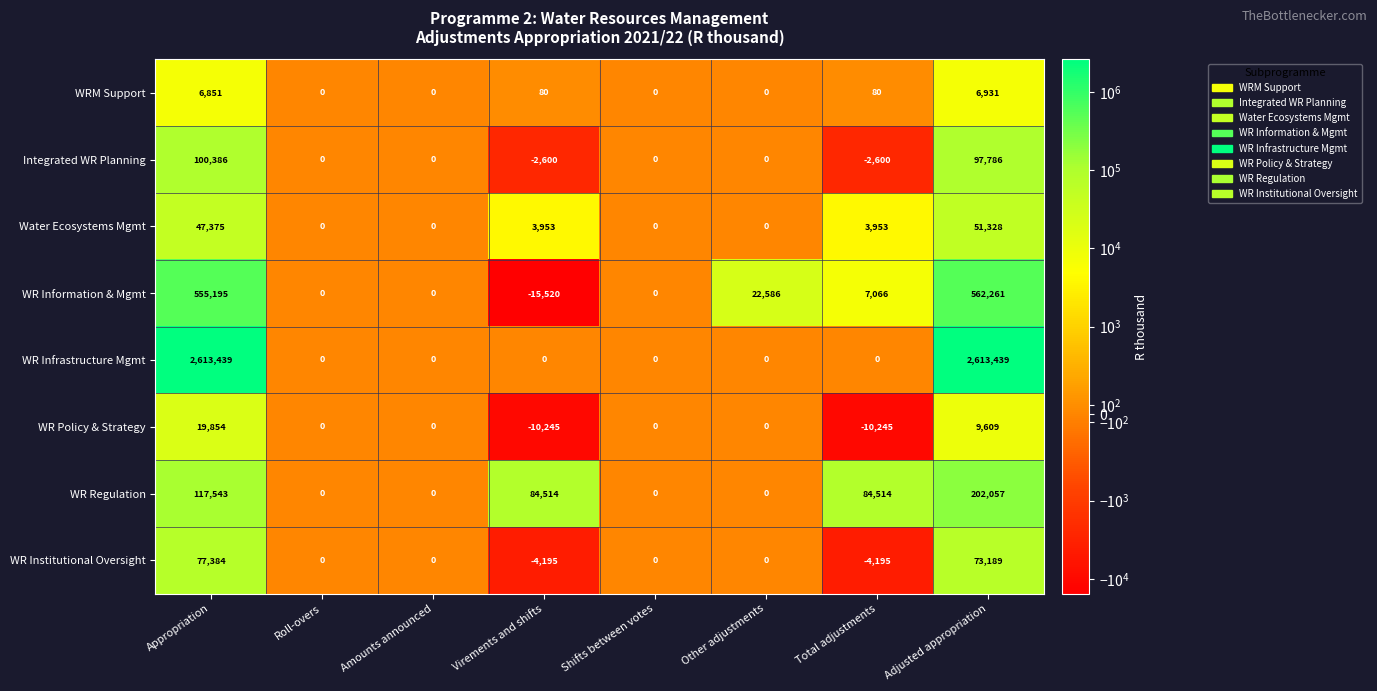

What is the smallest value displayed?

-15520